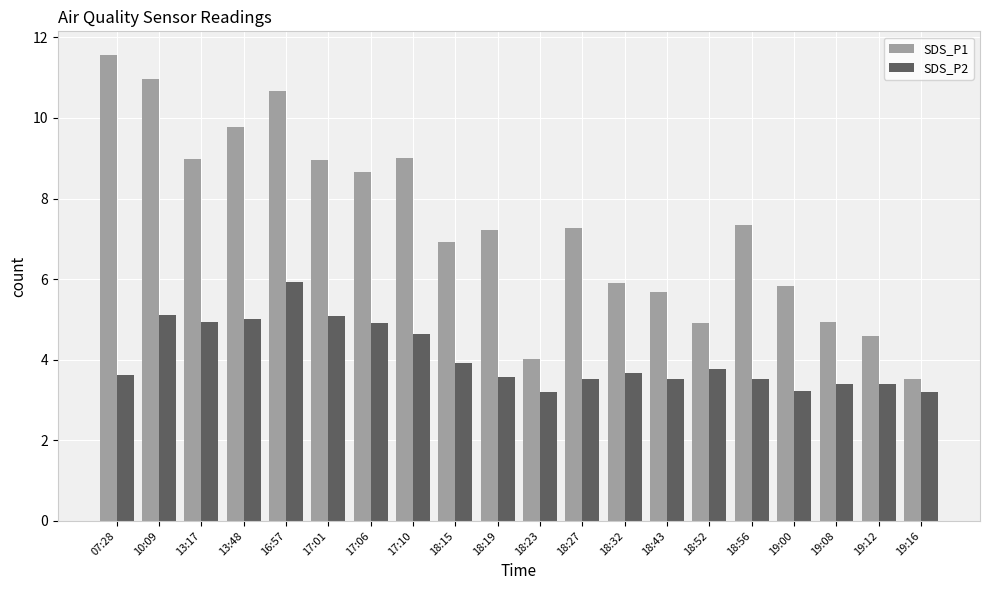

Rank the series at 19:00 from highest to lowest value.

SDS_P1, SDS_P2